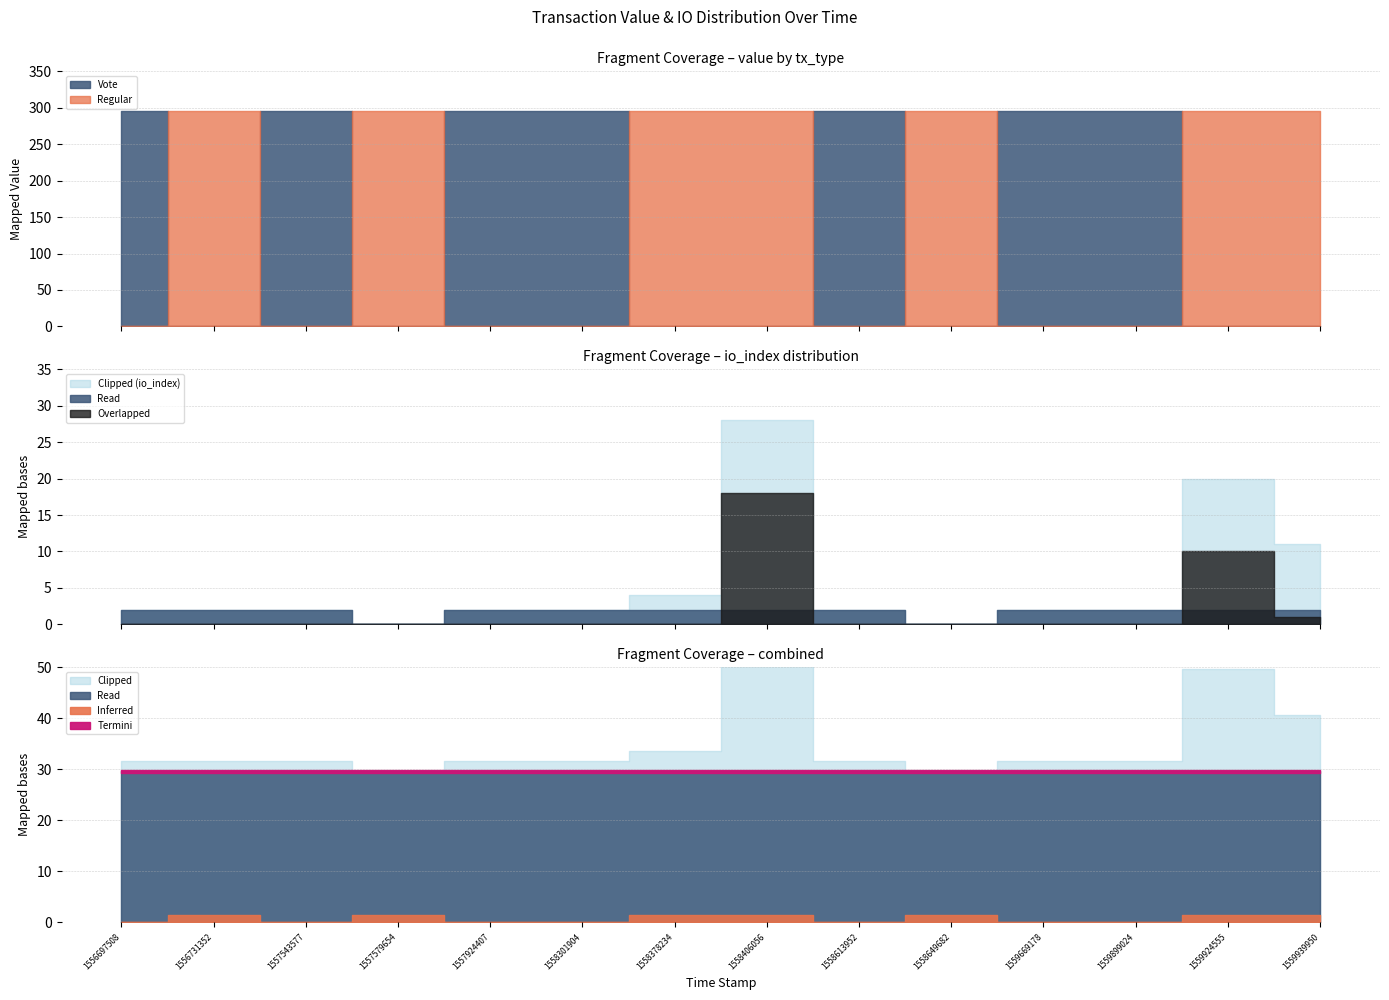

Reading left to right, what are all the values shown in this chart?

Regular: 1556697508=0.0	1556731352=295.9	1557543577=0.0	1557579654=295.9	1557924407=0.0	1558301904=0.0	1558378234=295.9	1558406056=295.9	1558613952=0.0	1558649682=295.9	1559669178=0.0	1559899024=0.0	1559924555=295.9	1559939950=295.9
Vote: 1556697508=295.9	1556731352=0.0	1557543577=295.9	1557579654=0.0	1557924407=295.9	1558301904=295.9	1558378234=0.0	1558406056=0.0	1558613952=295.9	1558649682=0.0	1559669178=295.9	1559899024=295.9	1559924555=0.0	1559939950=0.0